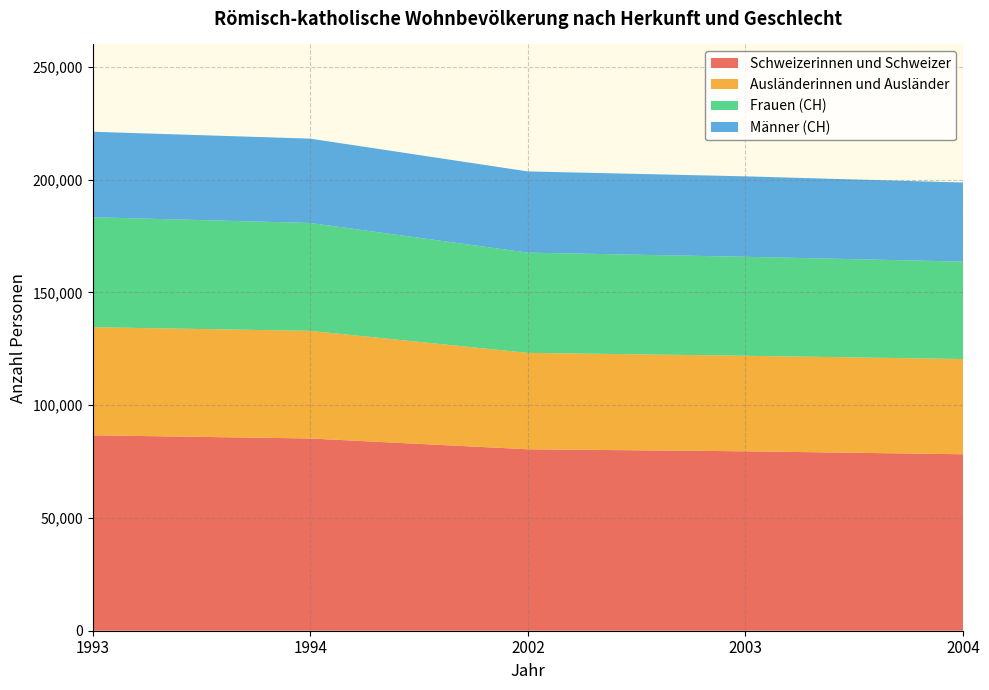

Reading right to left, transcribe all the data shown in this chart.

Schweizerinnen und Schweizer: 2004=78263	2003=79569	2002=80467	1994=85252	1993=86669
Ausländerinnen und Ausländer: 2004=42234	2003=42369	2002=42750	1994=47723	1993=47943
Frauen (CH): 2004=43207	2003=43894	2002=44458	1994=47854	1993=48765
Männer (CH): 2004=35056	2003=35675	2002=36009	1994=37398	1993=37904